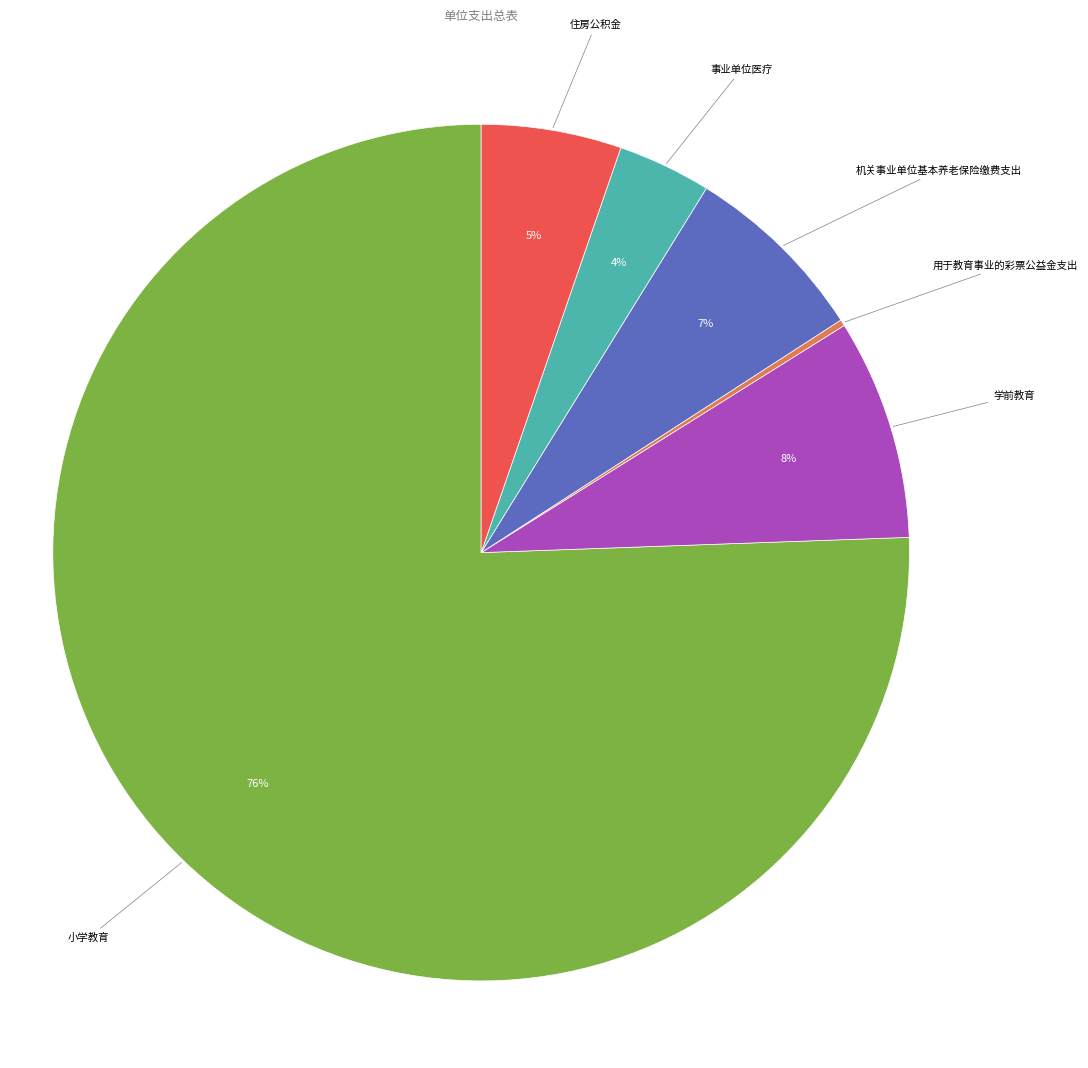

Is there any slice that represents more than half of the pie?

Yes